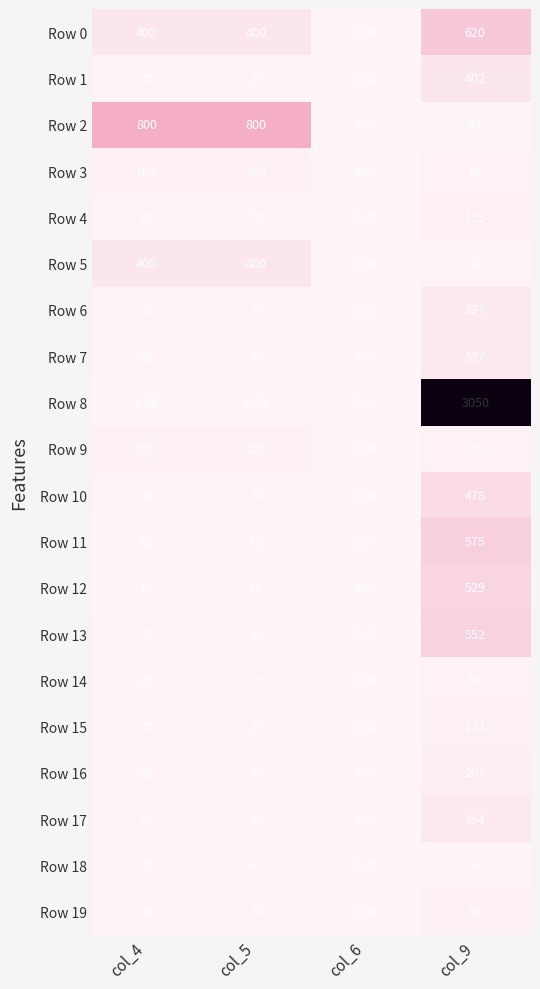

What is the difference between the maximum and second lowest values in the Row 7 series?

317